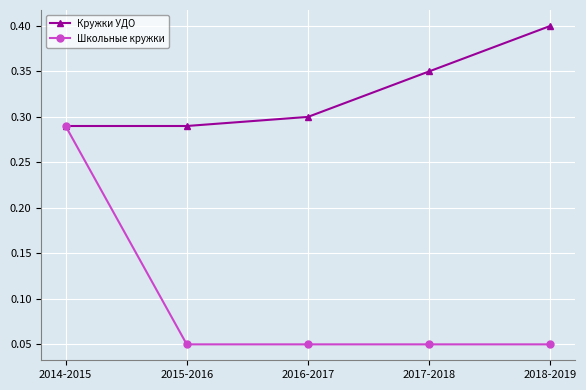

At how many categories does at least one series exceed 0?

5